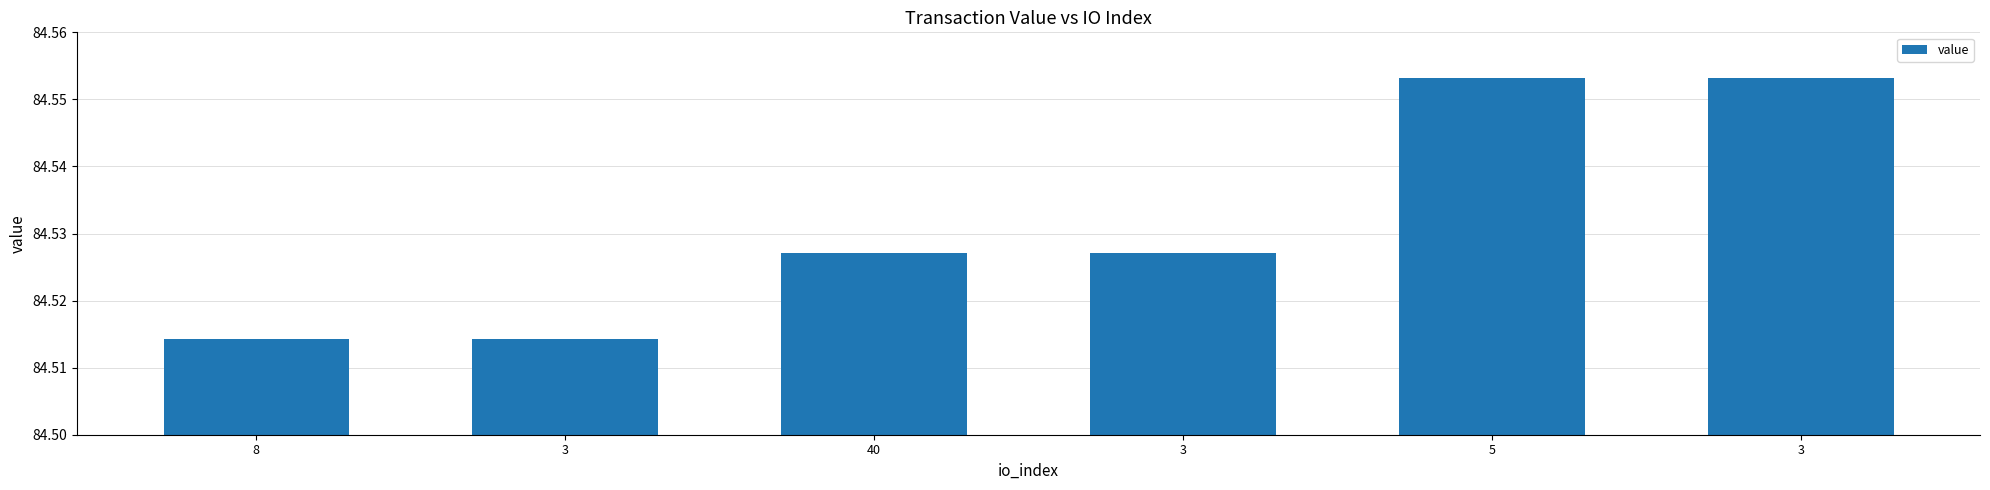

Reading left to right, transcribe all the data shown in this chart.

8=84.5	3=84.5	40=84.5	3=84.5	5=84.6	3=84.6